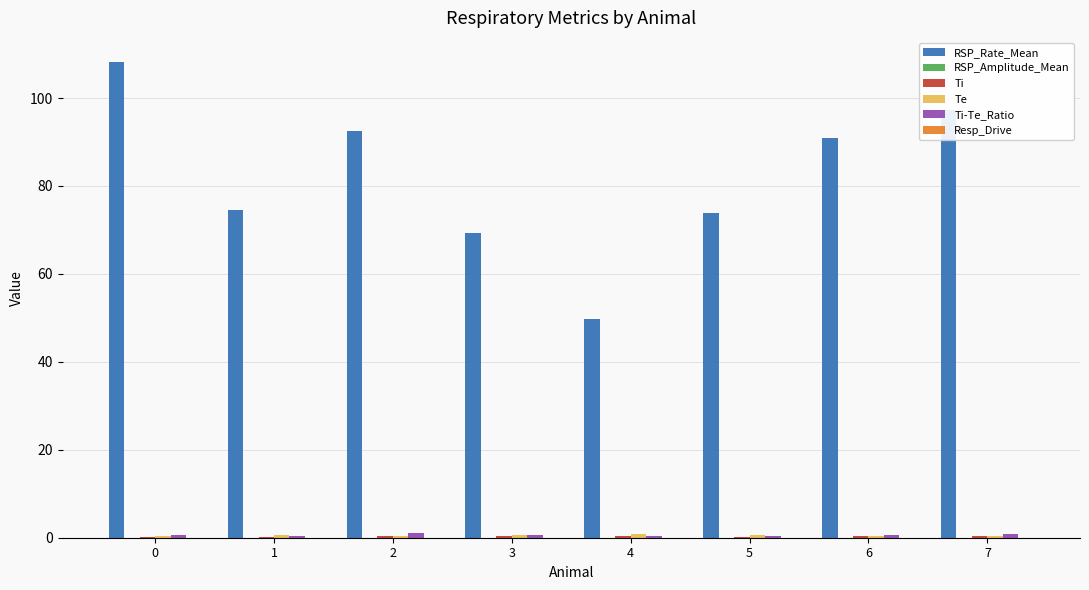

What is the maximum value shown in the chart?

108.3